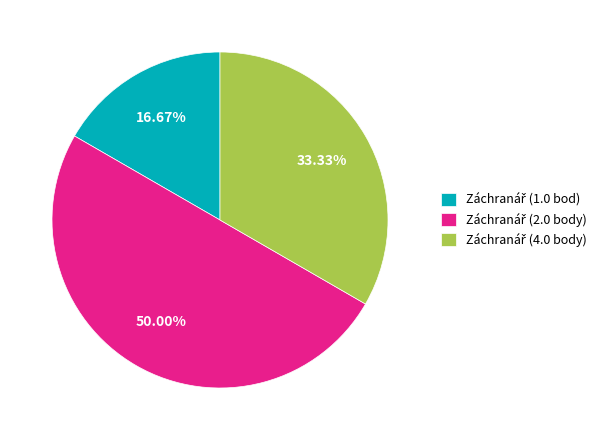

Count the number of slices in the pie.

3